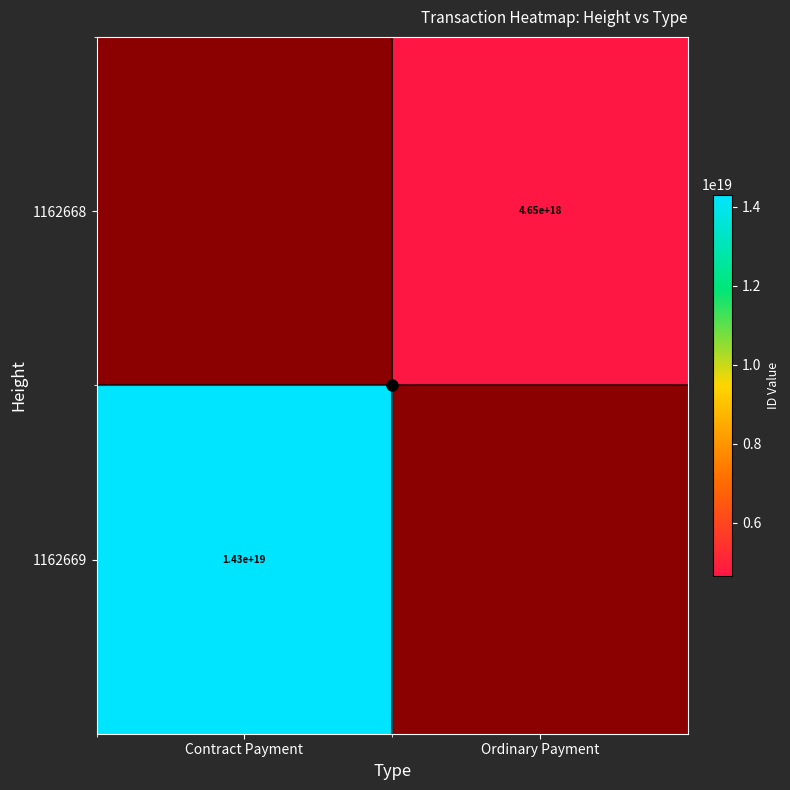

The value of 1162669 at Contract Payment is 3003630151683776000. True or false?

False